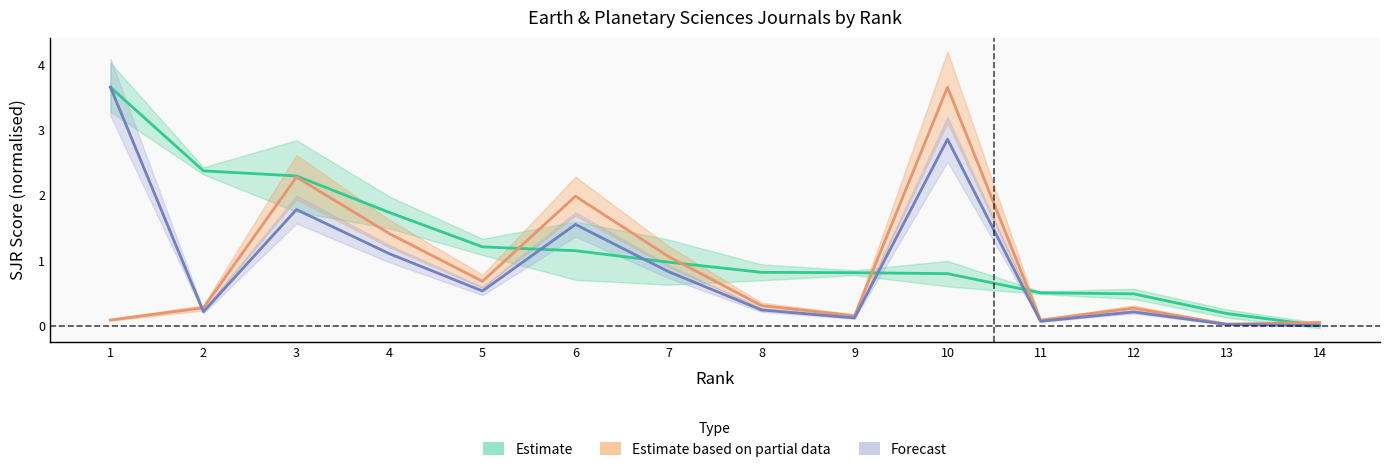

Between 12 and 3, which is larger?

3